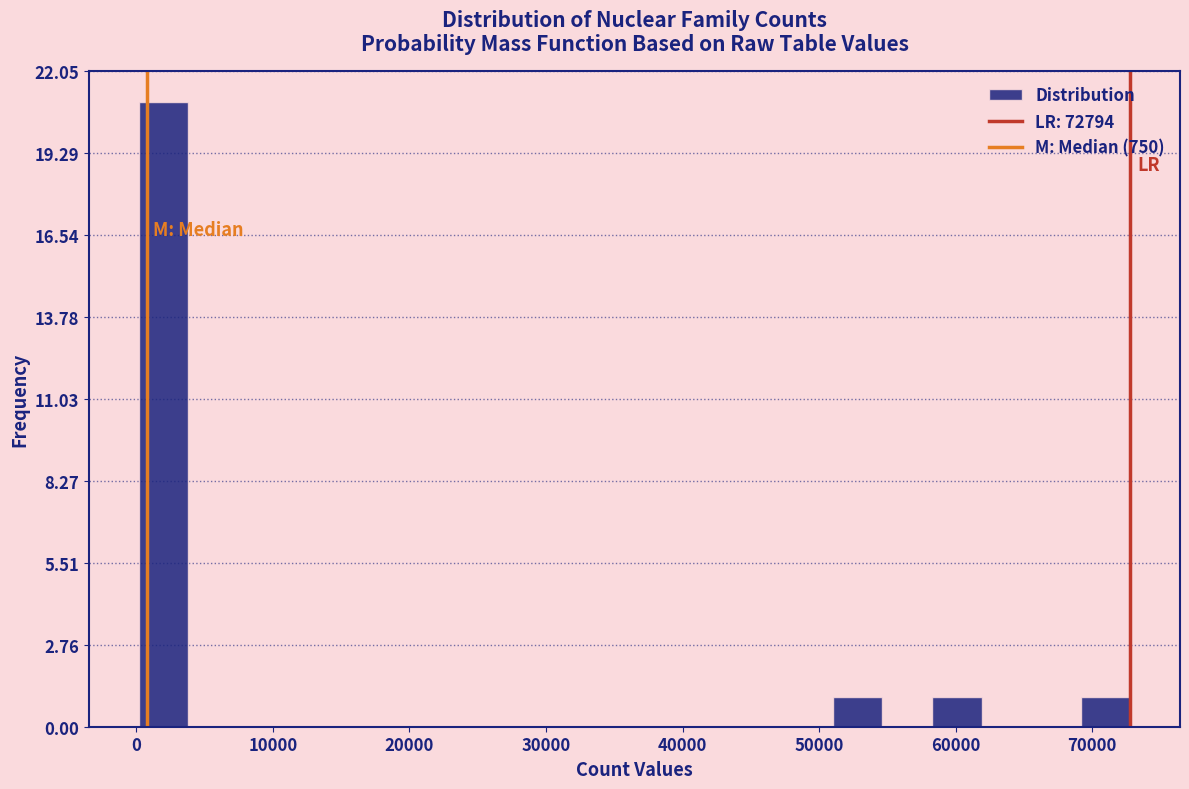

Read against the x-axis, roughly where is the centre of the tallest bar?

2000